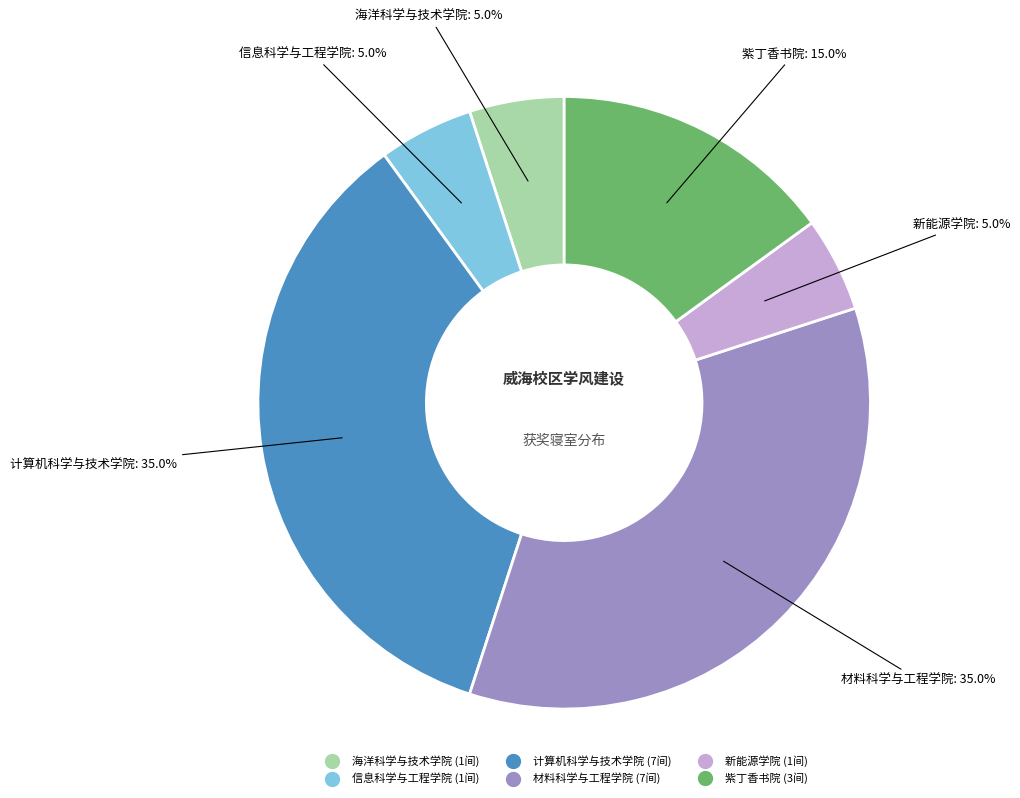

Approximately how many times larger is the value at 材料科学与工程学院 compared to 紫丁香书院?

2.3